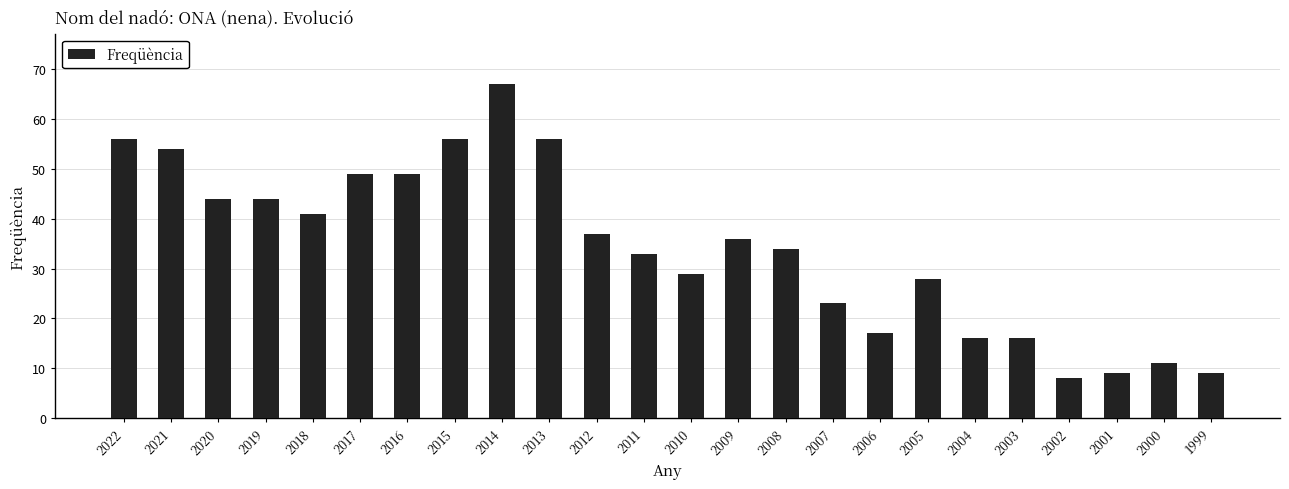

Is it true that the value at 2003 is 25?

False